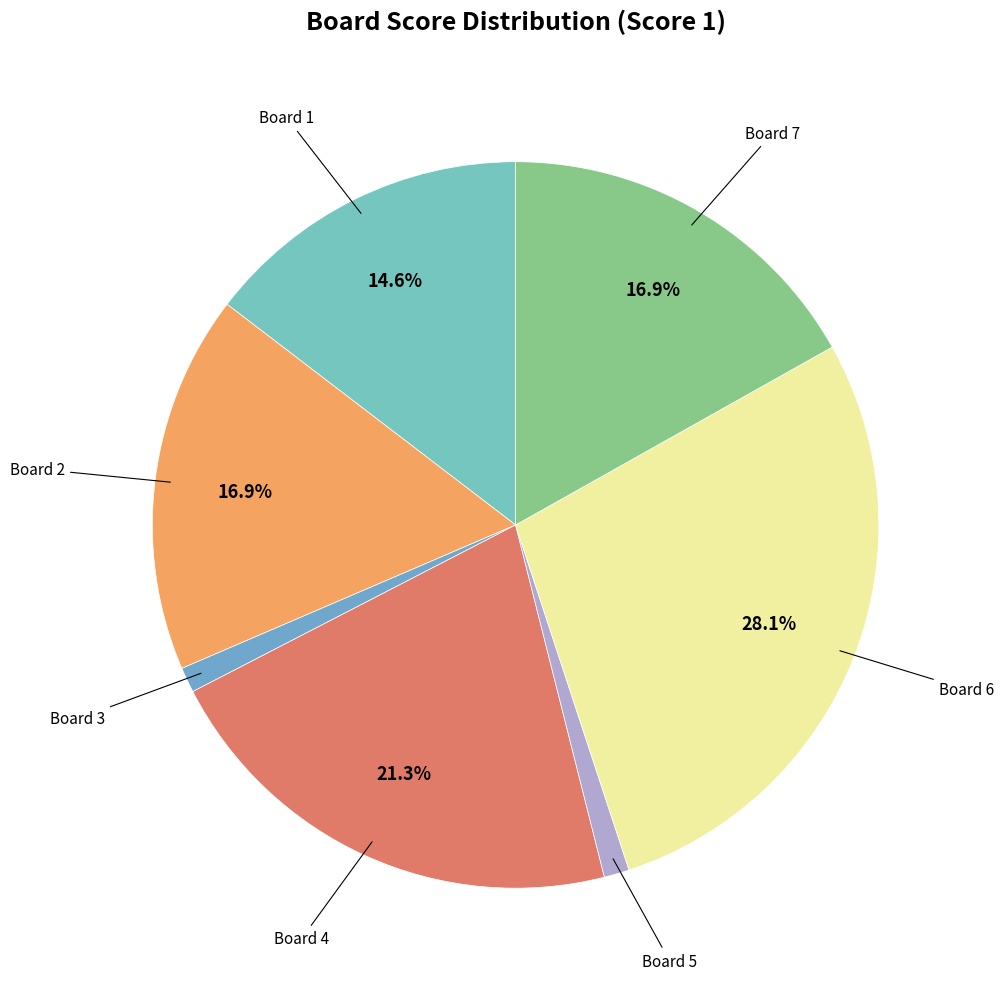

To the nearest percent, what is the average slice percentage?

14%